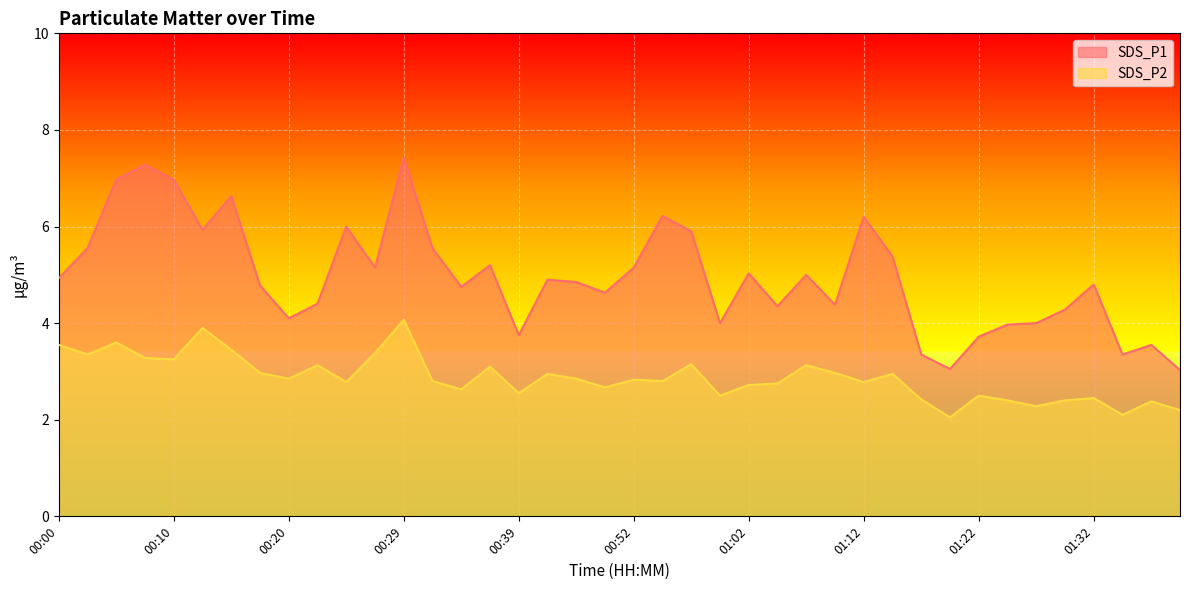

What is the approximate value of SDS_P1 at 00:00?

4.9